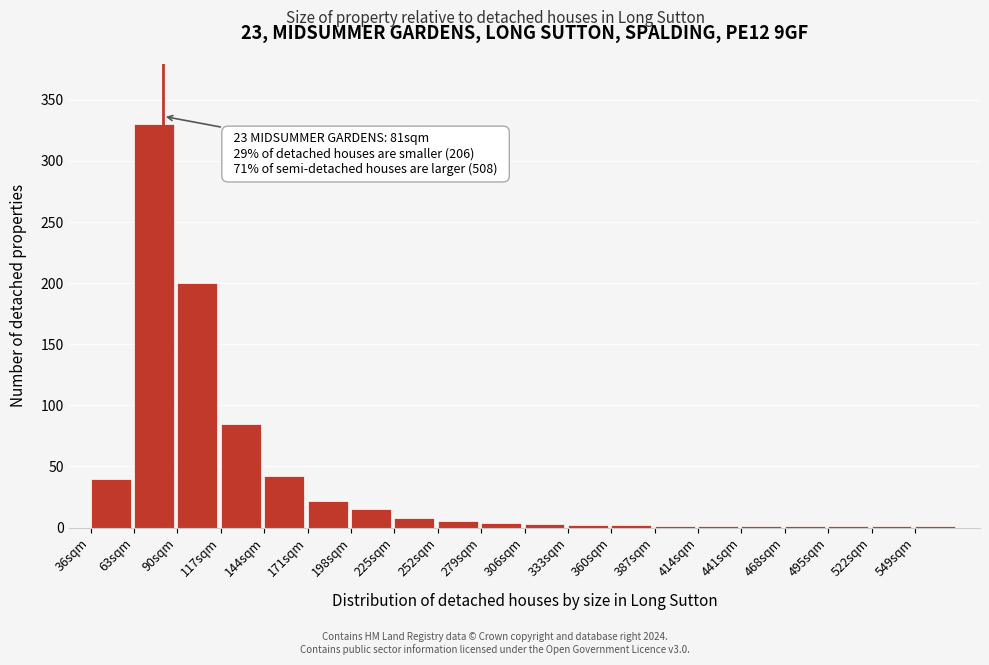

What is the sum of all values?

765